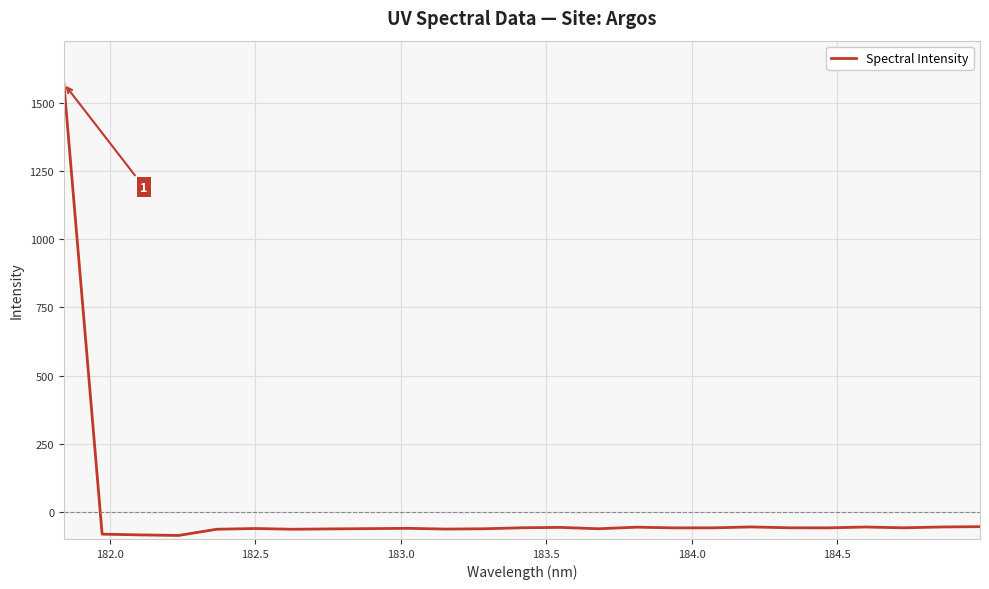

What is the smallest value displayed?

-86.1